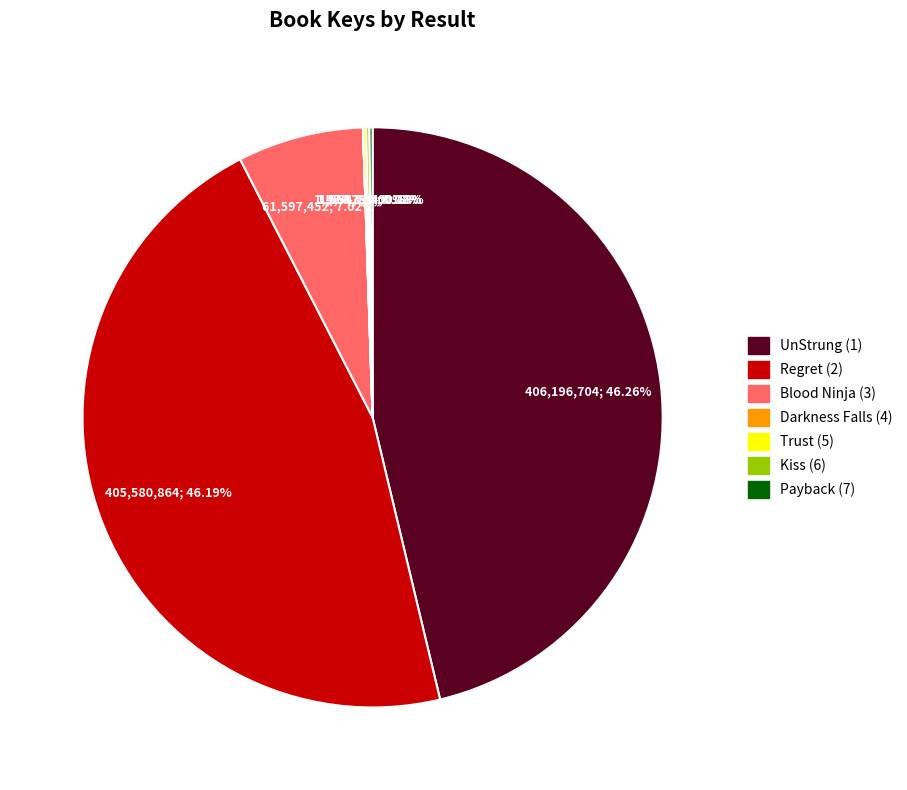

To the nearest percent, what is the difference between the Blood Ninja (3) and UnStrung (1) slice percentages?

39%